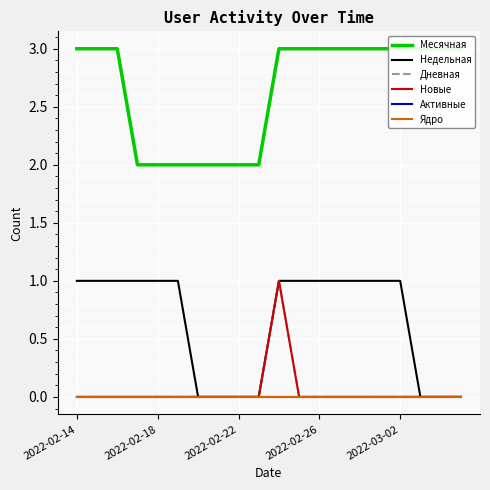

At how many categories does at least one series exceed 0?

20